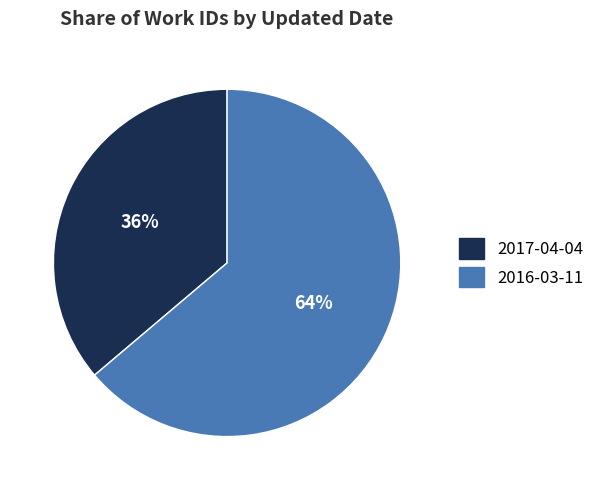

How many segments does this pie chart have?

2